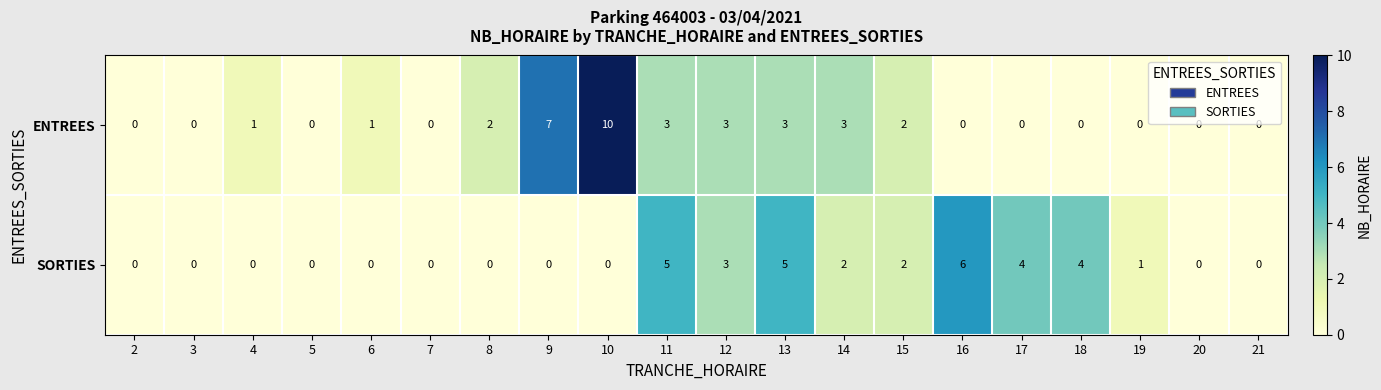

True or false: SORTIES has a value of 0 at 19.

False